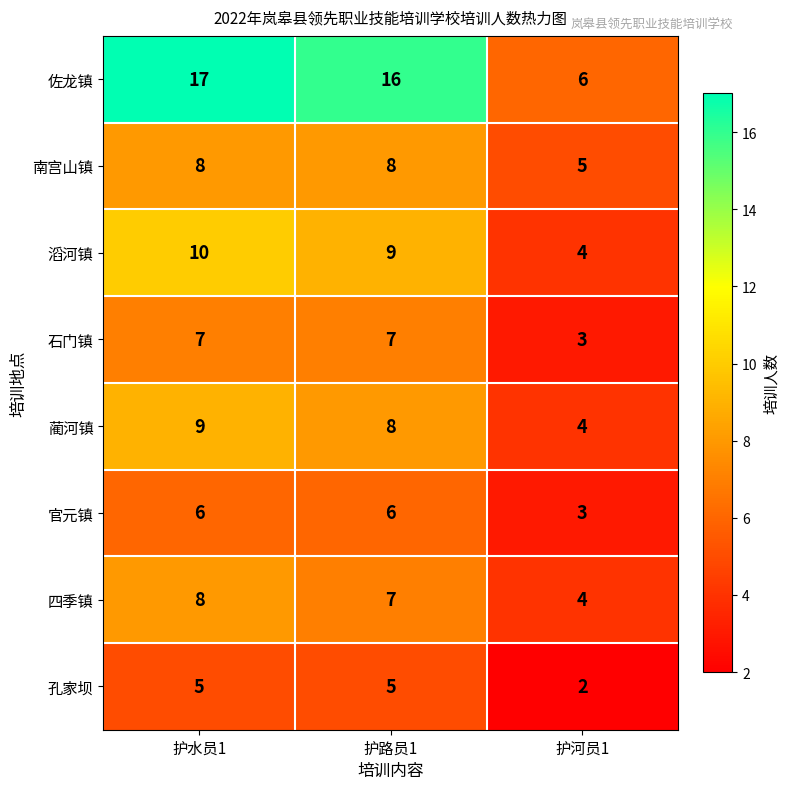

What is the difference between the 四季镇 values at 护河员1 and 护路员1?

3